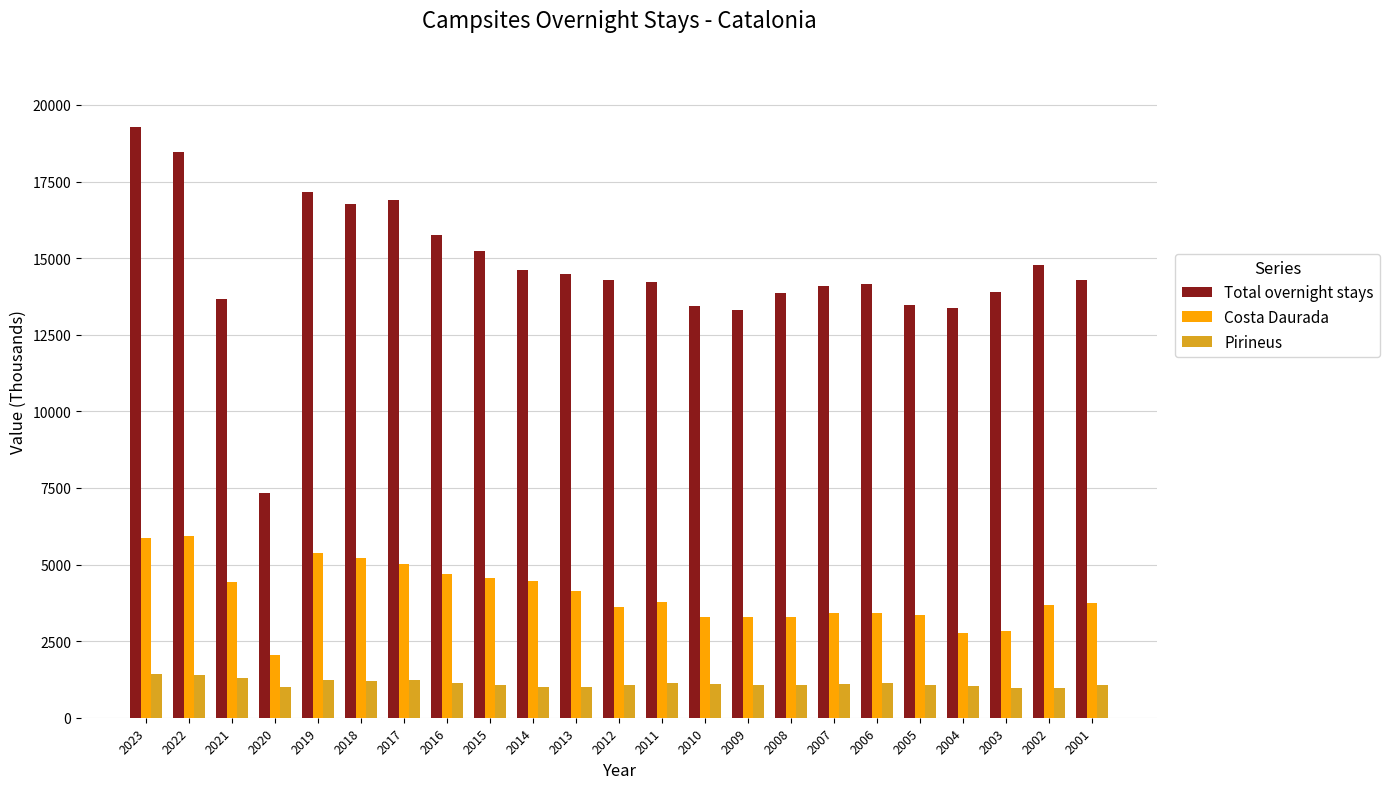

Which series changed the most between 2011 and 2006?

Costa Daurada